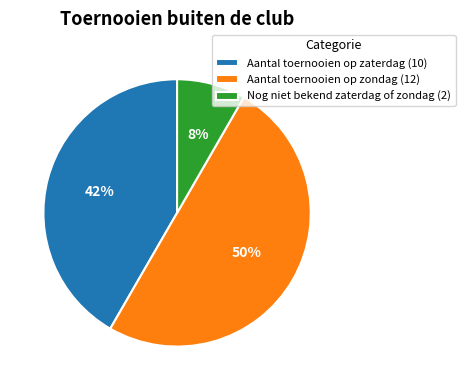

Which slice is the smallest?

Nog niet bekend zaterdag of zondag